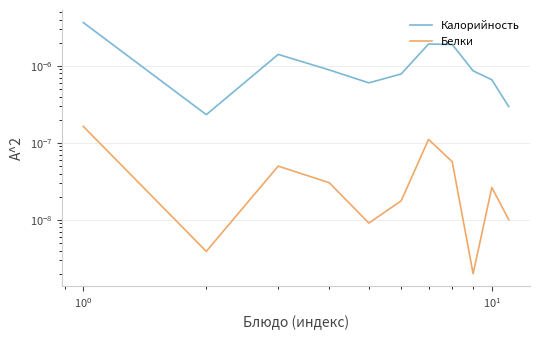

Between $\mathdefault{10^{-2}}$ and $\mathdefault{10^{2}}$, which is larger?

$\mathdefault{10^{-2}}$